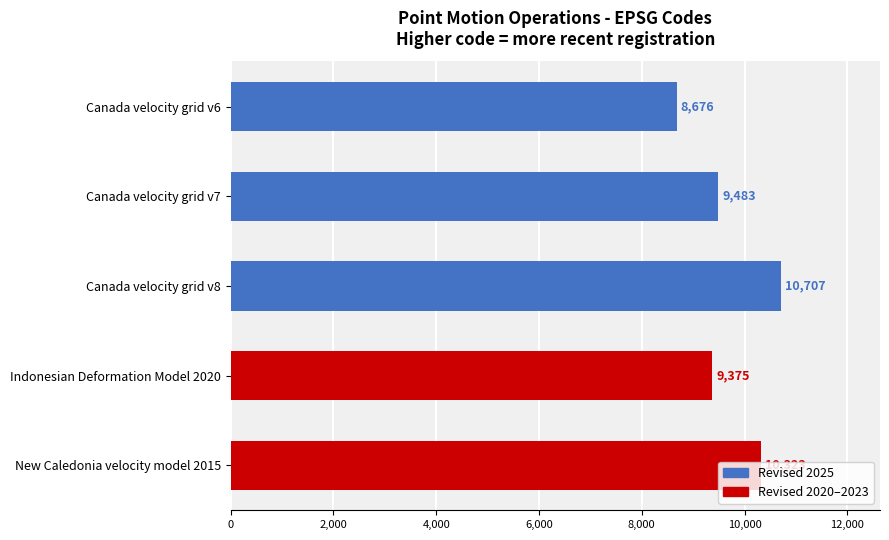

Between Indonesian Deformation Model 2020 and Canada velocity grid v7, which is larger?

Canada velocity grid v7